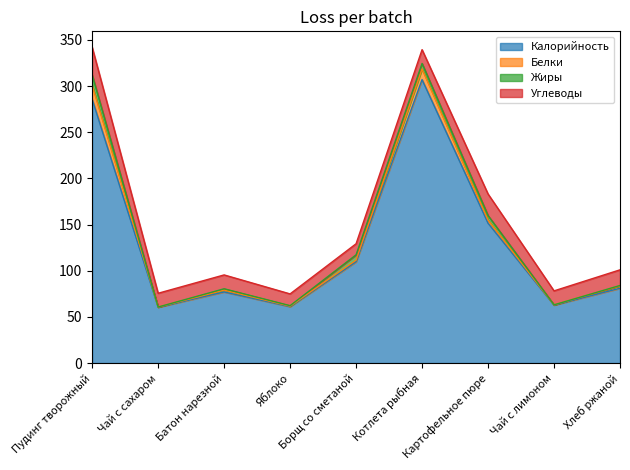

In Углеводы, how many points are higher than both neighbors (excluding endpoints)?

2